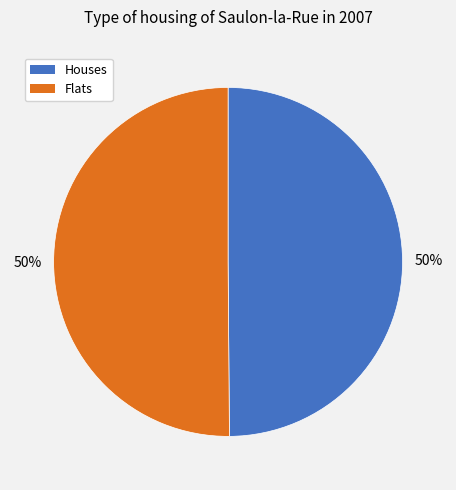

Approximately how many times larger is the value at Flats compared to Houses?

1.0